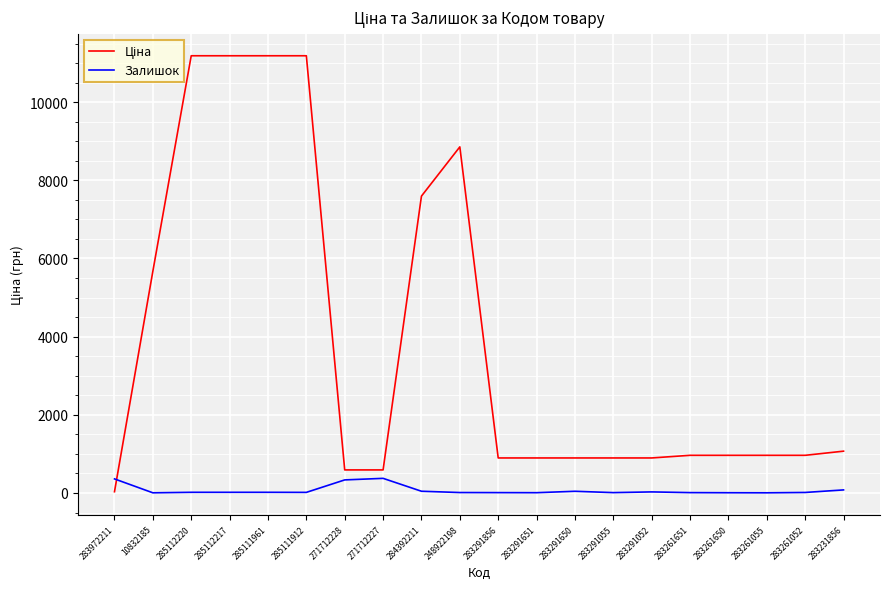

The Залишок series shows 15.0 at 285111912. True or false?

True